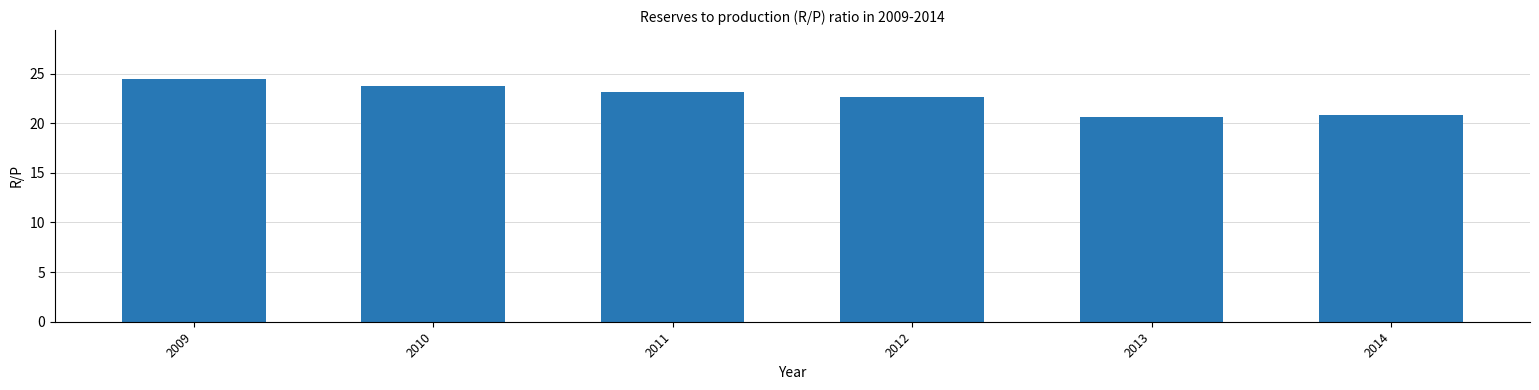

What value does the data have at 2014?

20.9